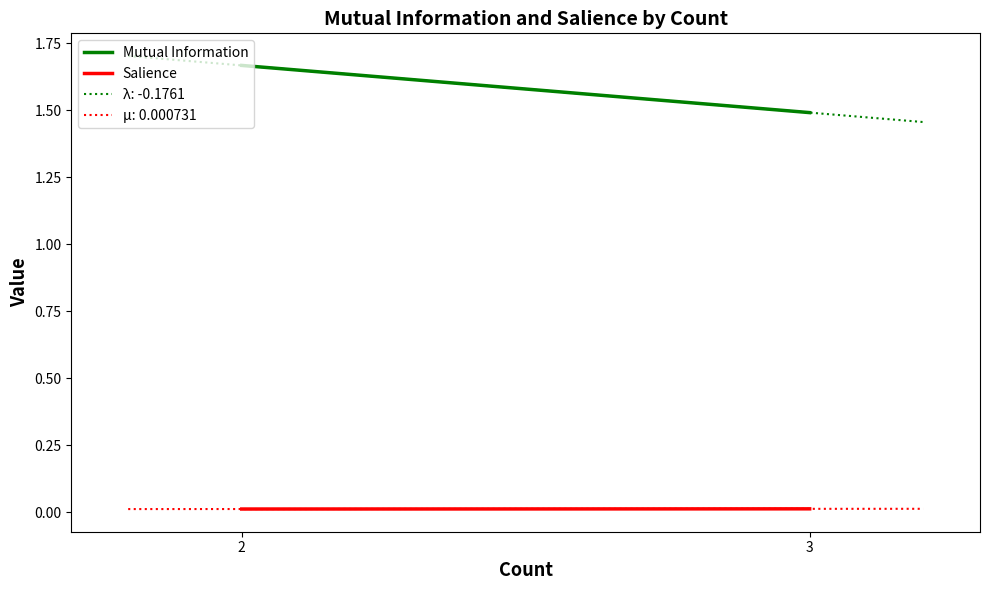

How many lines are shown in the chart?

2